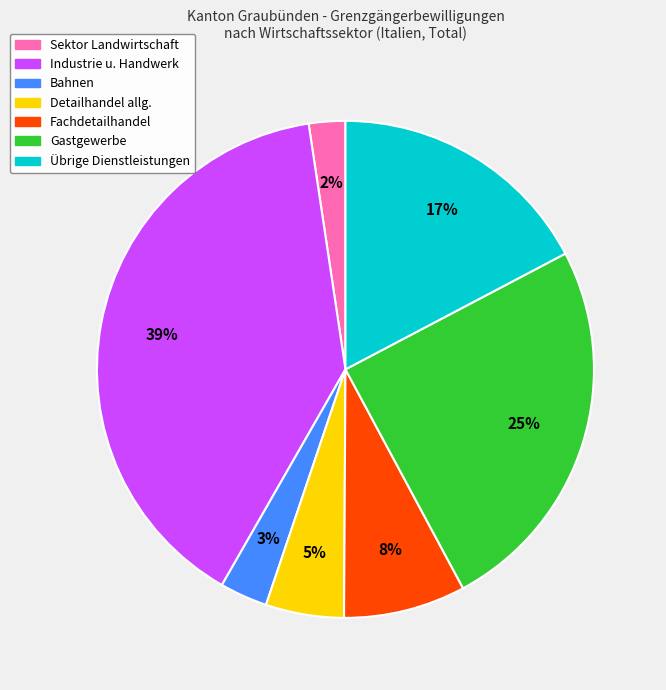

To the nearest percent, what is the difference between the largest and smallest slice percentages?

37%